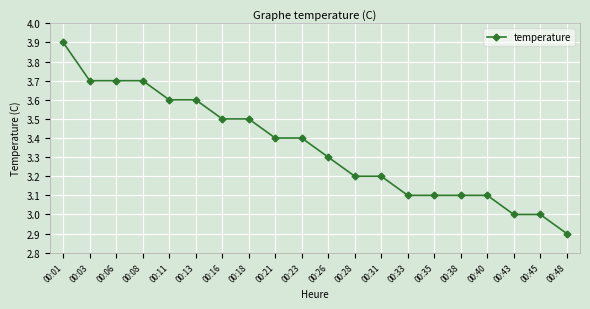

What is the ratio of the value at 00:43 to the value at 00:08?

0.8